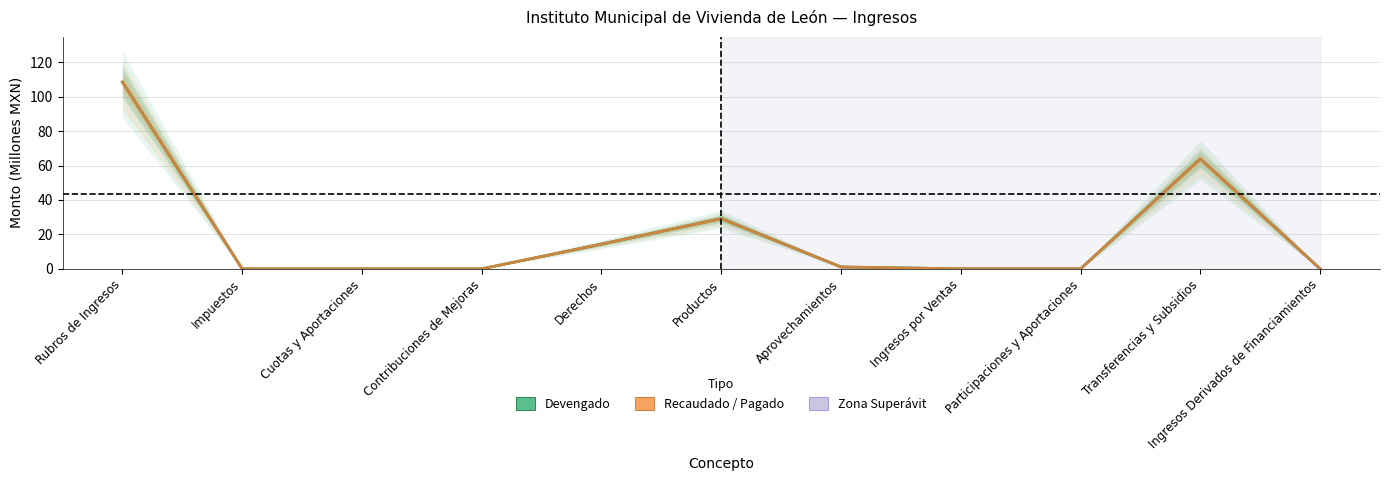

Is it true that Devengado equals 0.0 at Contribuciones de Mejoras?

True